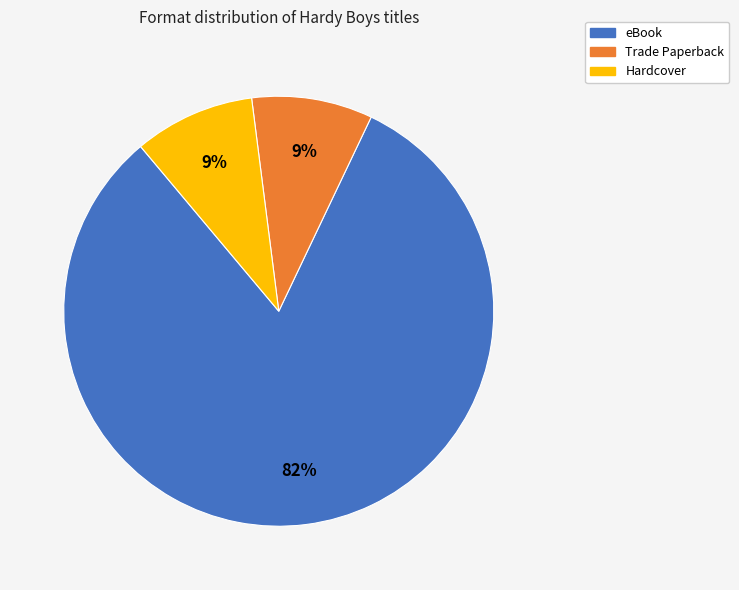

True or false: eBook accounts for 82% of the total.

True